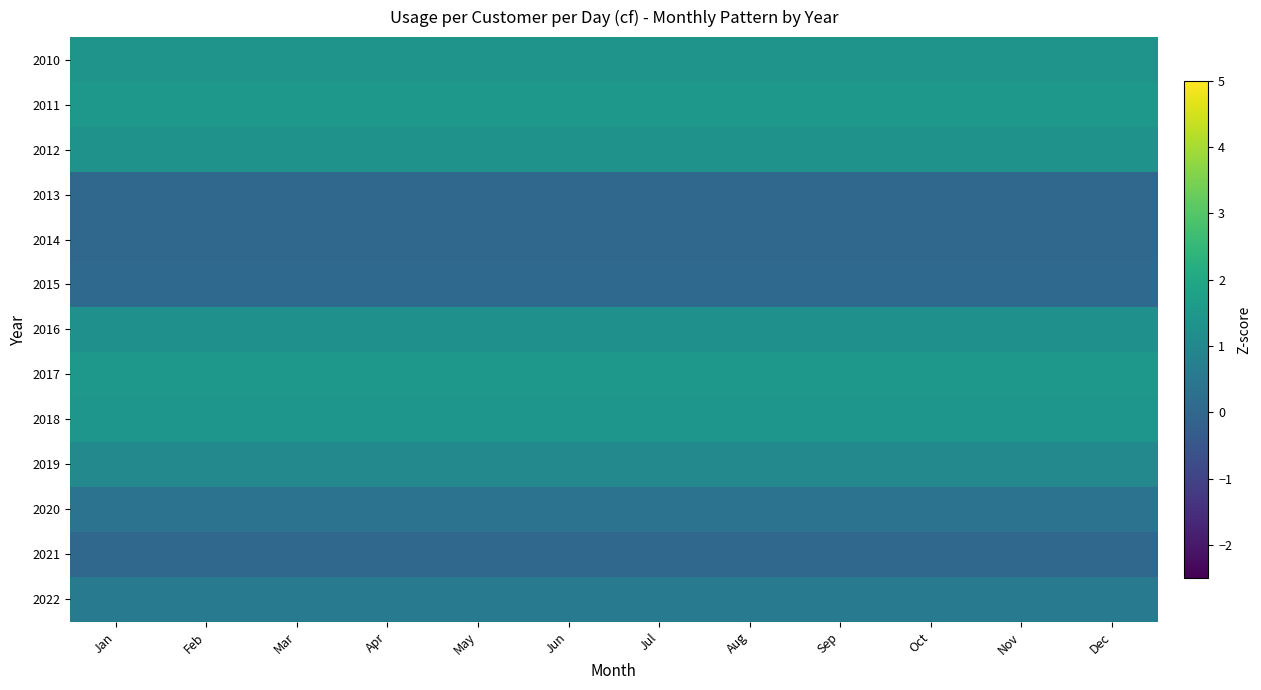

Between Dec and Nov, which is larger?

Nov